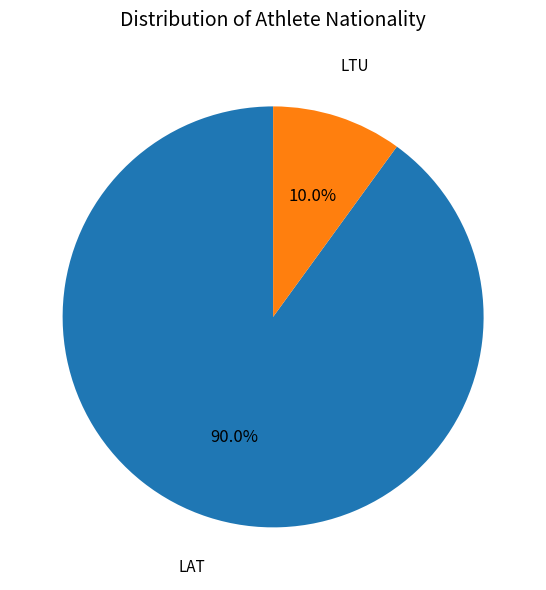

Count the number of slices in the pie.

2